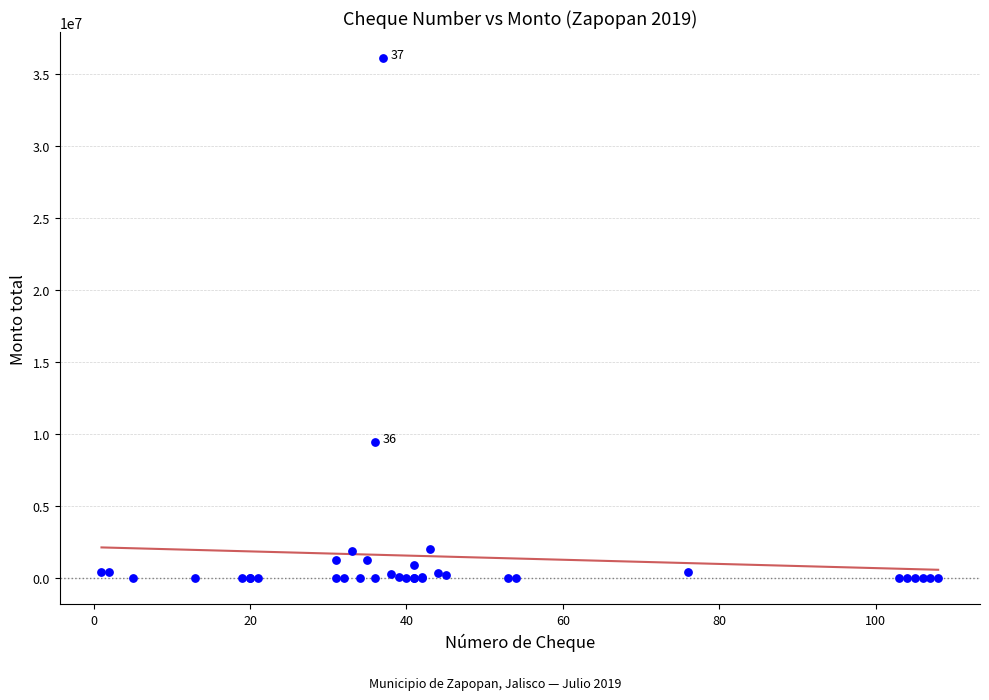

What Y value in the scatter plot is closest to 18063092?

9435434.0